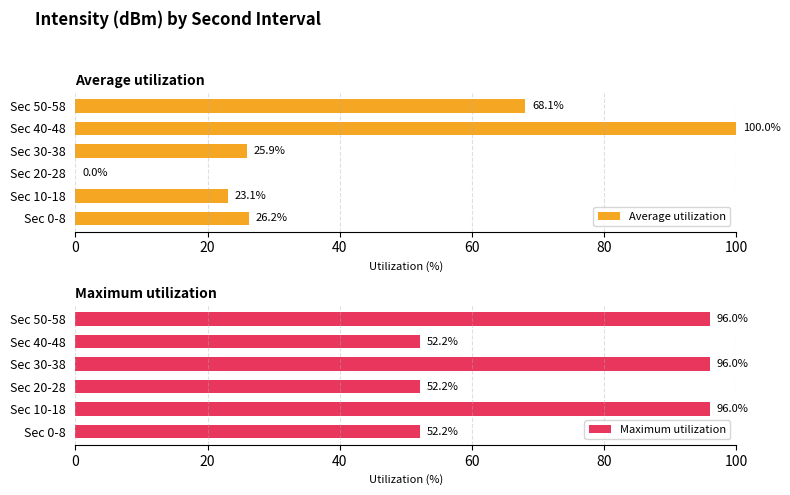

What are all the series names shown in the legend?

Average utilization, Maximum utilization